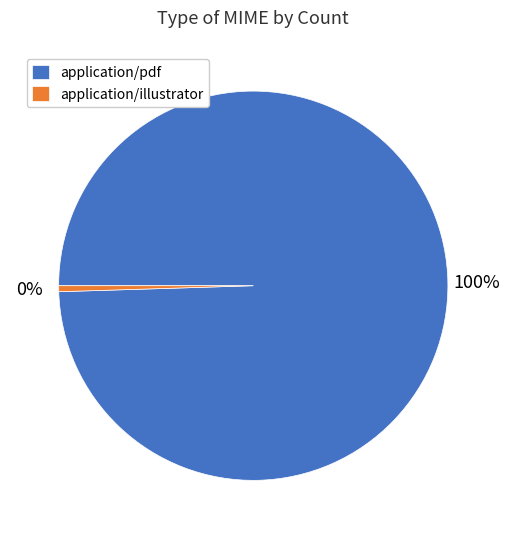

To the nearest percent, what is the combined percentage of application/pdf and application/illustrator?

100%